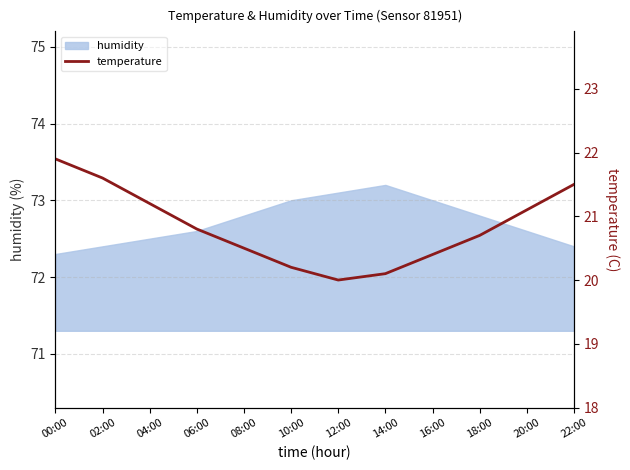

Approximately how many times larger is the value at 04:00 compared to 00:00?

1.0